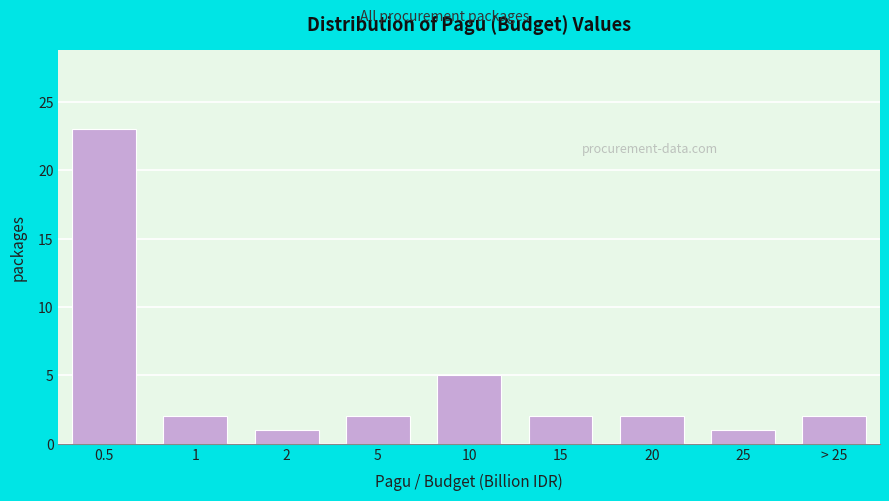

Reading left to right, what are all the values shown in this chart?

23	2	1	2	5	2	2	1	2